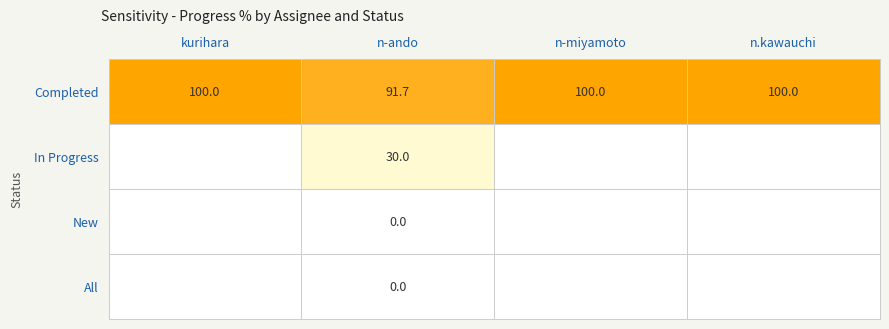

The Completed series shows 33.0 at kurihara. True or false?

False